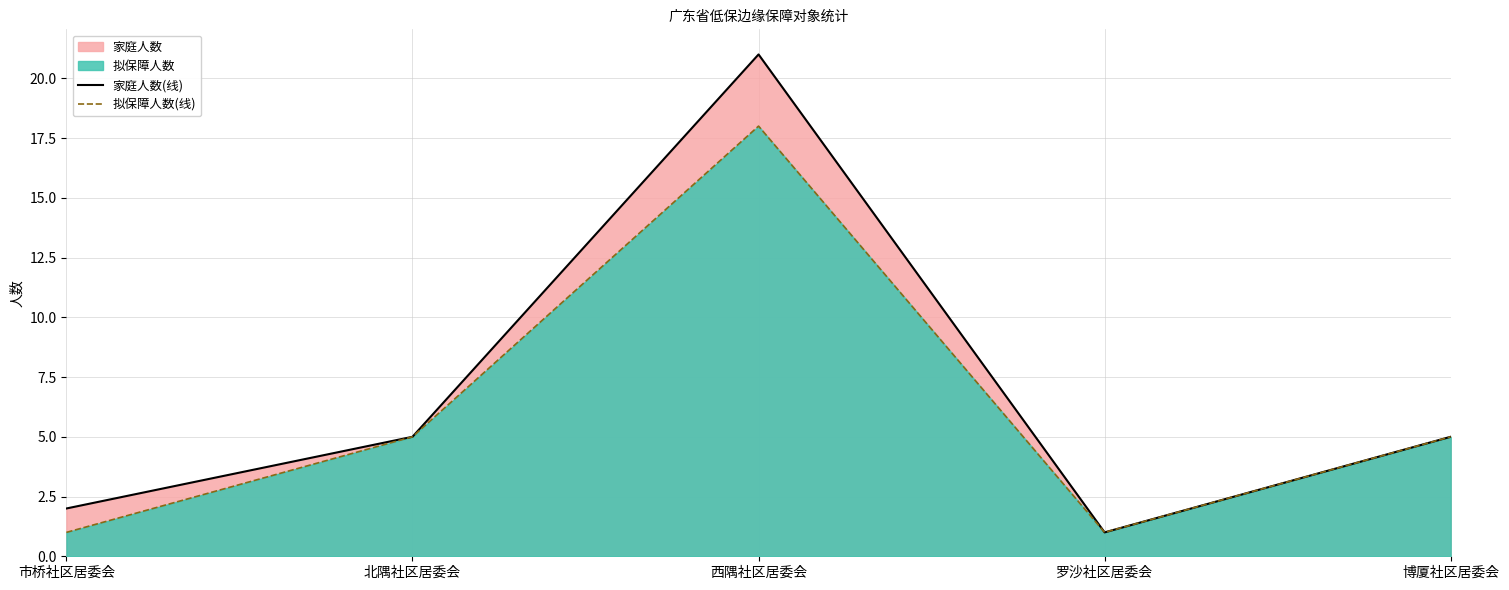

What is the label of the 5th point from the right?

市桥社区居委会